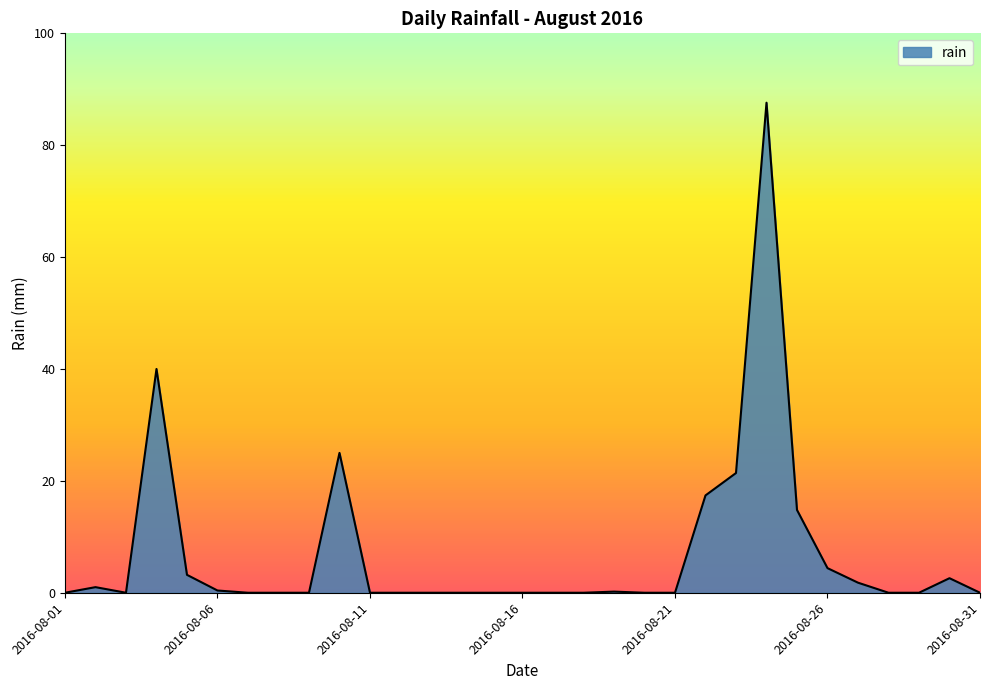

What is the greatest value displayed?

87.6